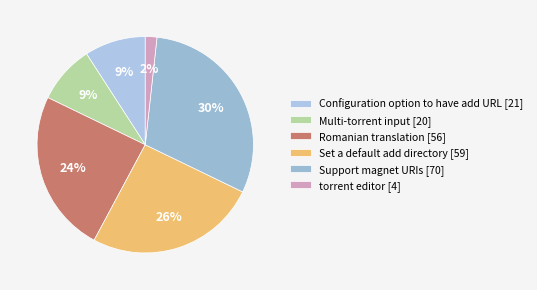

Is Multi-torrent input the majority of the pie?

No